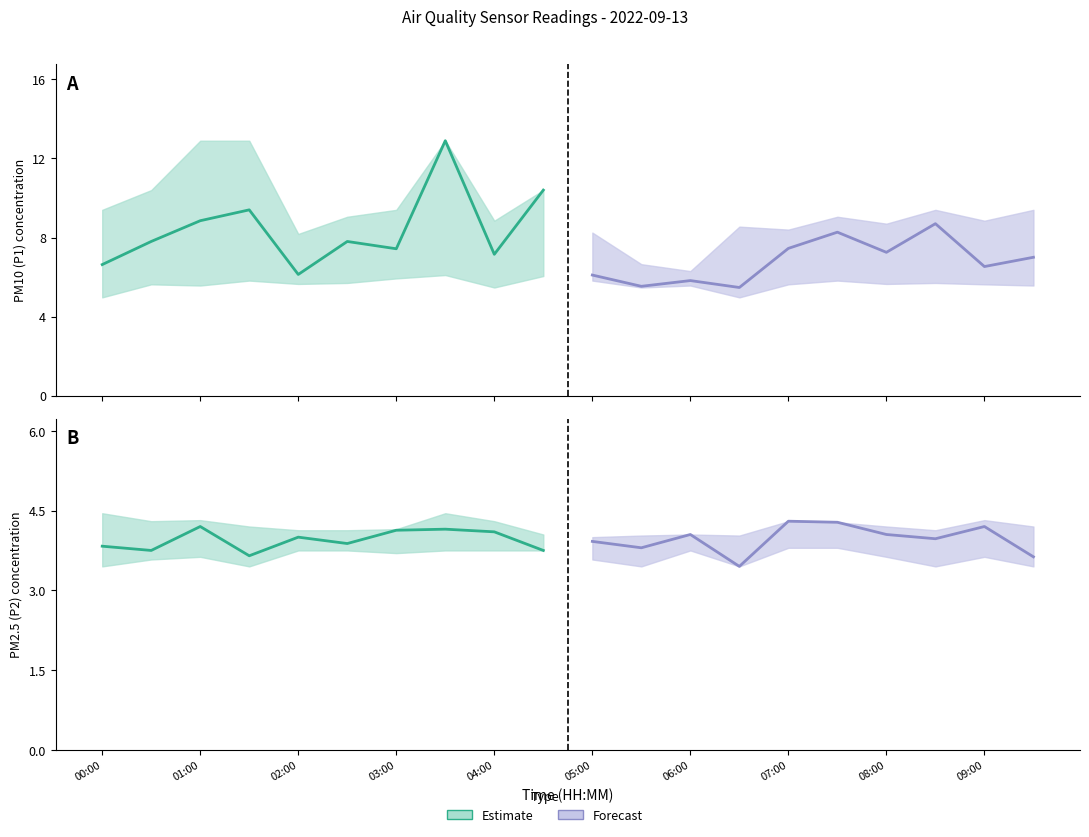

True or false: Estimate (P1) and Forecast (P1) cross at least once.

True